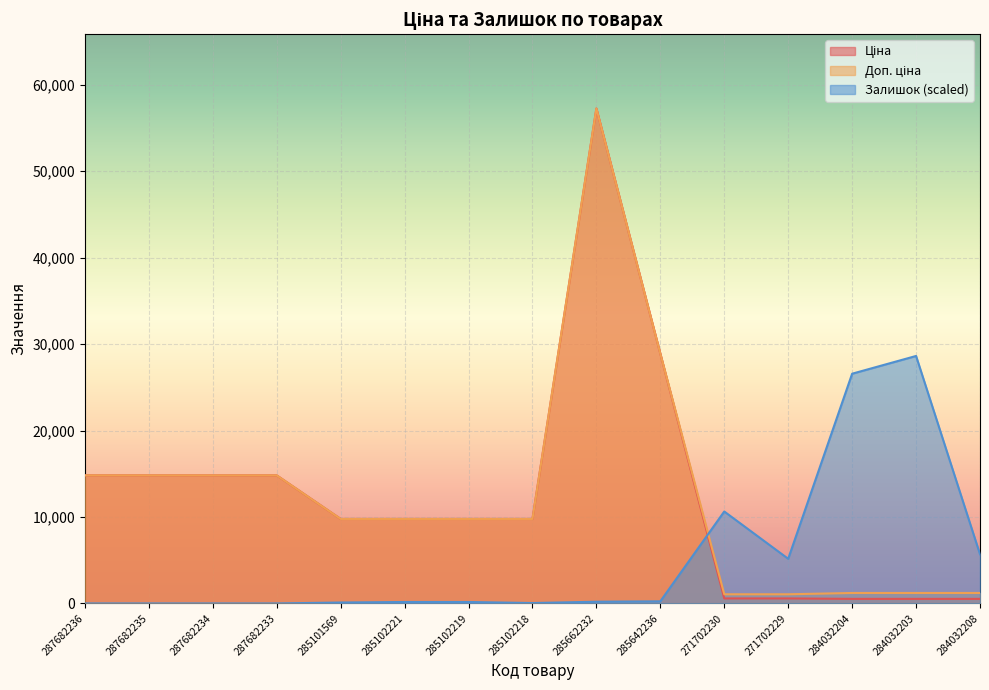

Rank the series at 285101569 from highest to lowest value.

Ціна, Доп. ціна, Залишок